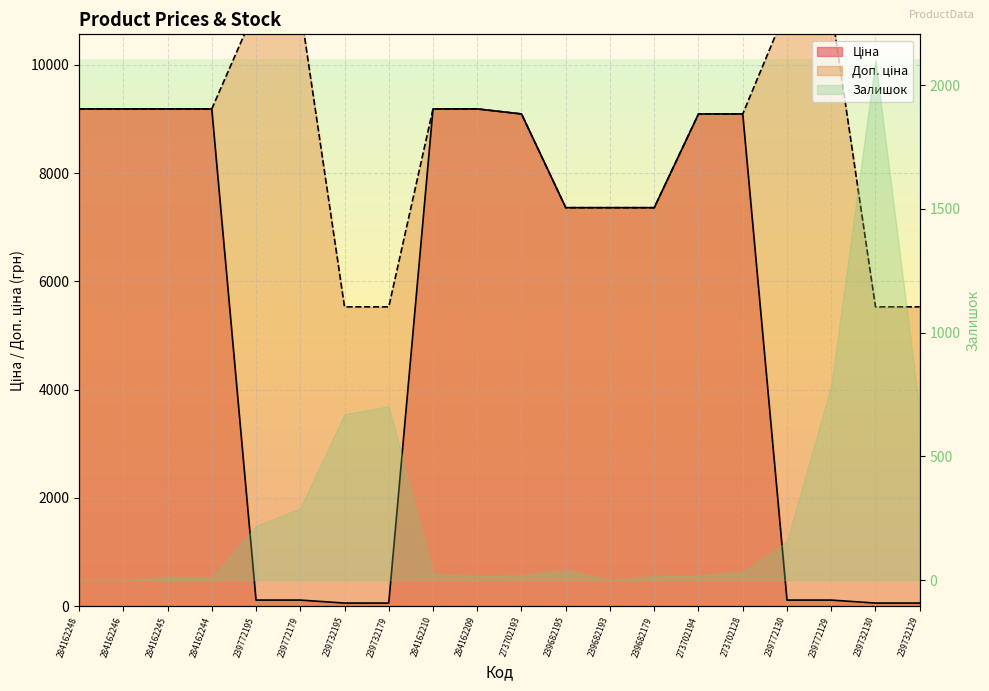

True or false: Доп. ціна and Ціна cross at least once.

False